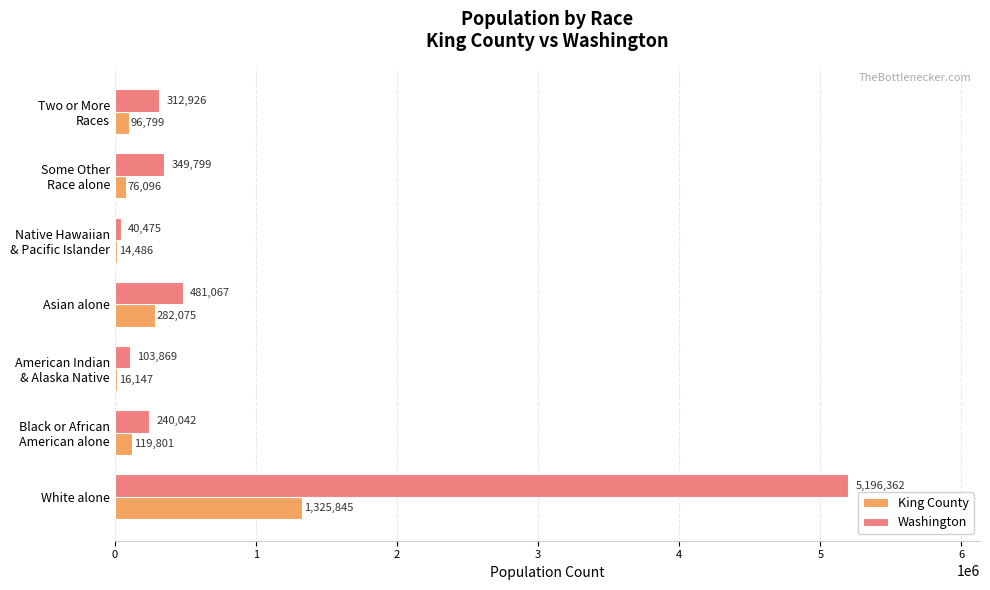

Which series has the largest total across all categories?

Washington